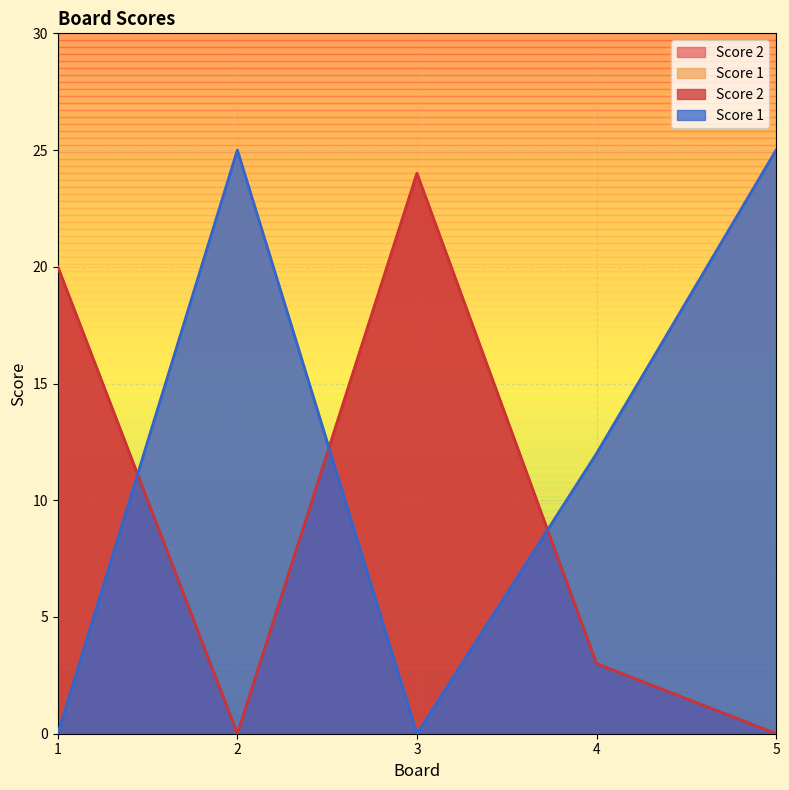

True or false: Score 2 has more than 1 points higher than both neighbors.

False